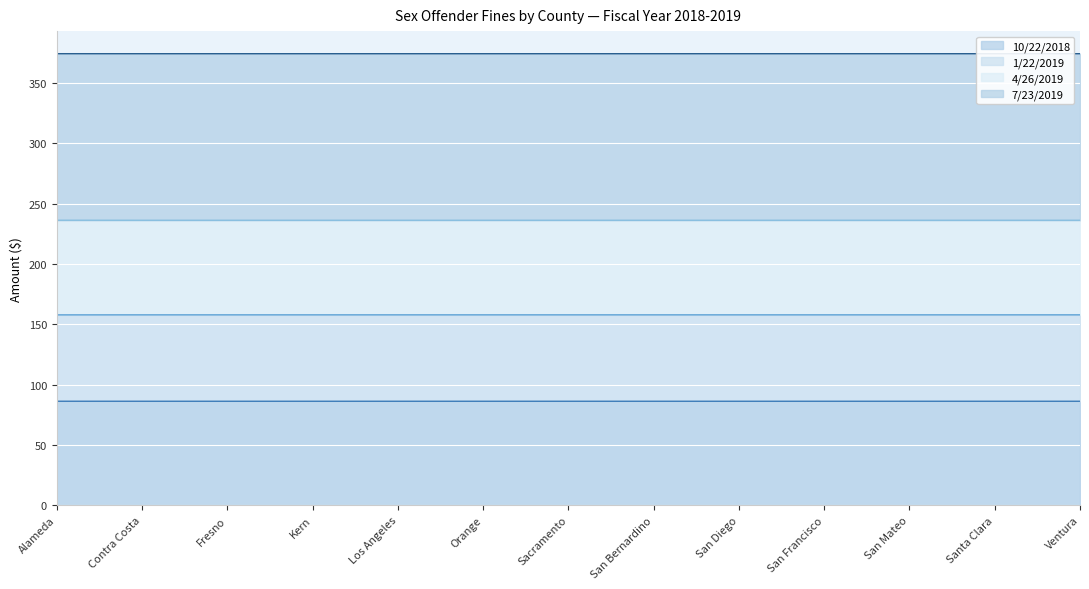

Reading left to right, transcribe all the data shown in this chart.

10/22/2018: 86.2	86.1	86.1	86.1	86.1	86.1	86.1	86.1	86.1	86.1	86.1	86.1	86.1
1/22/2019: 157.7	157.7	157.7	157.7	157.7	157.7	157.7	157.7	157.7	157.7	157.7	157.7	157.7
4/26/2019: 236.2	236.1	236.1	236.1	236.1	236.1	236.1	236.1	236.1	236.1	236.1	236.1	236.1
7/23/2019: 374.2	374.2	374.2	374.2	374.2	374.2	374.2	374.2	374.2	374.2	374.2	374.2	374.2